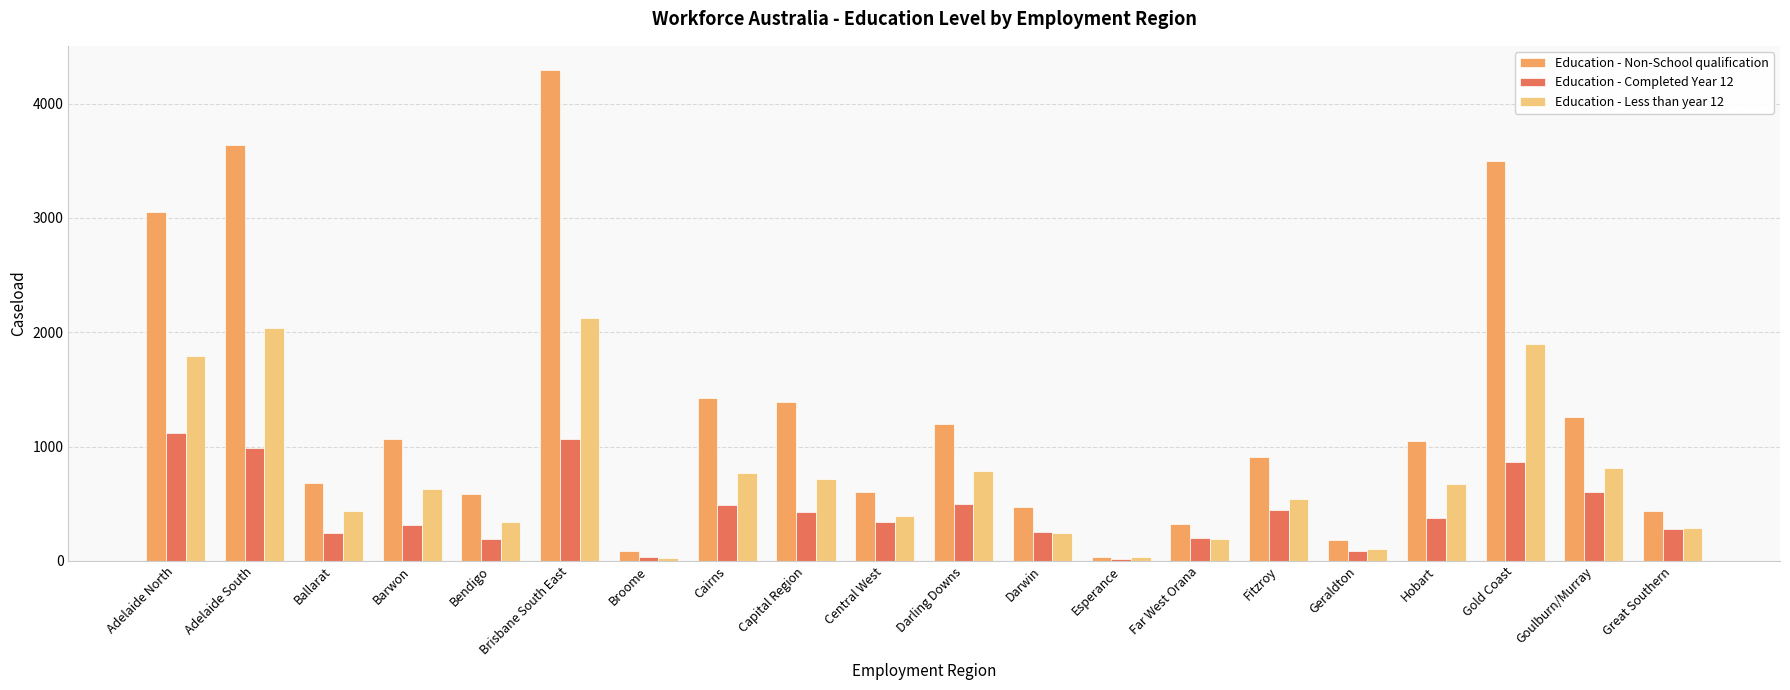

What is the label of the 5th bar from the left?

Bendigo